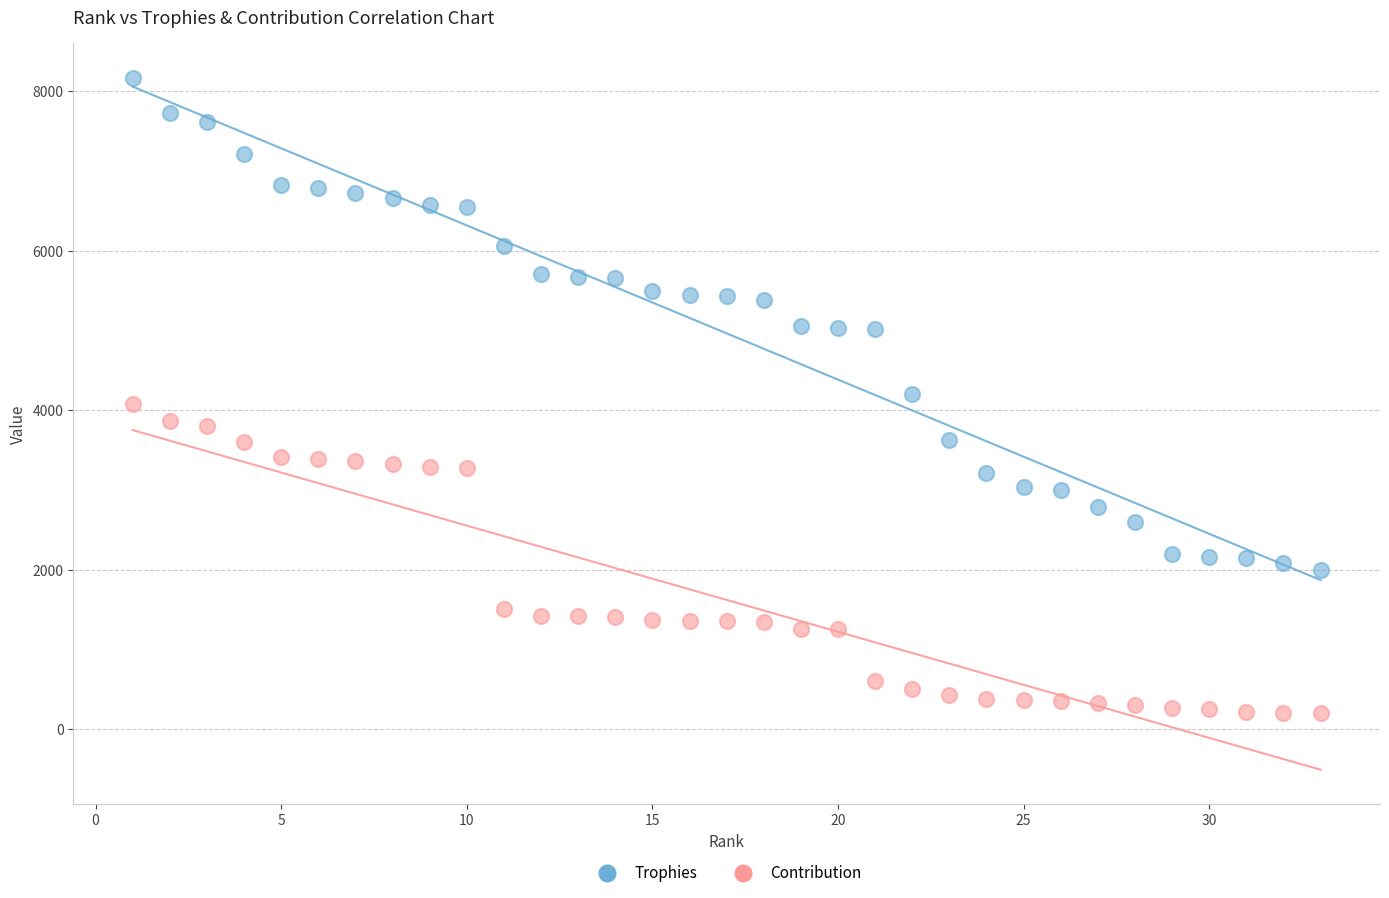

Which series has the largest Y range (max minus min)?

Trophies